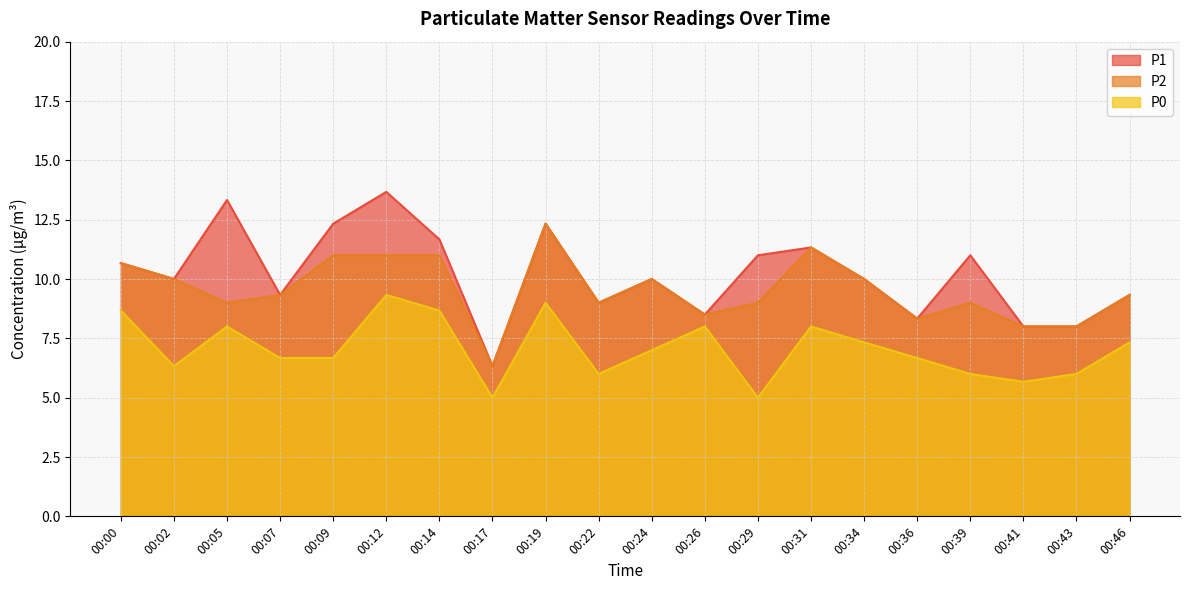

What is the value of the P2 point at the 11th from the left?

10.0